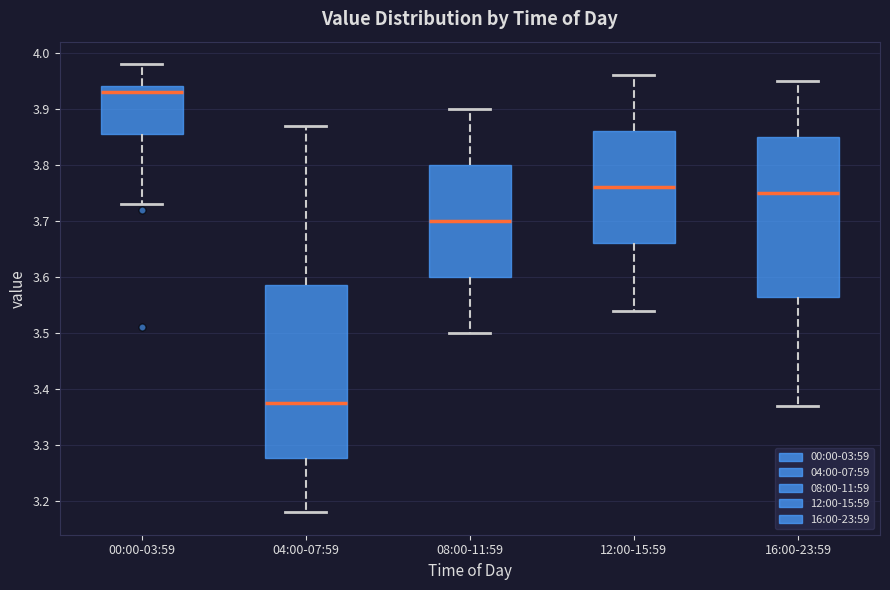

Reading left to right, read every box against the y-axis: the position of its median line, the range the box covers, and the ends of its whiskers. The values are not printed on the chart, so give them approximately, as read against the axis.

00:00-03:59: median 3.93, box 3.86 to 3.94, whiskers 3.73 to 3.98
04:00-07:59: median 3.38, box 3.28 to 3.59, whiskers 3.18 to 3.87
08:00-11:59: median 3.70, box 3.60 to 3.80, whiskers 3.50 to 3.90
12:00-15:59: median 3.76, box 3.66 to 3.86, whiskers 3.54 to 3.96
16:00-23:59: median 3.75, box 3.57 to 3.85, whiskers 3.37 to 3.95